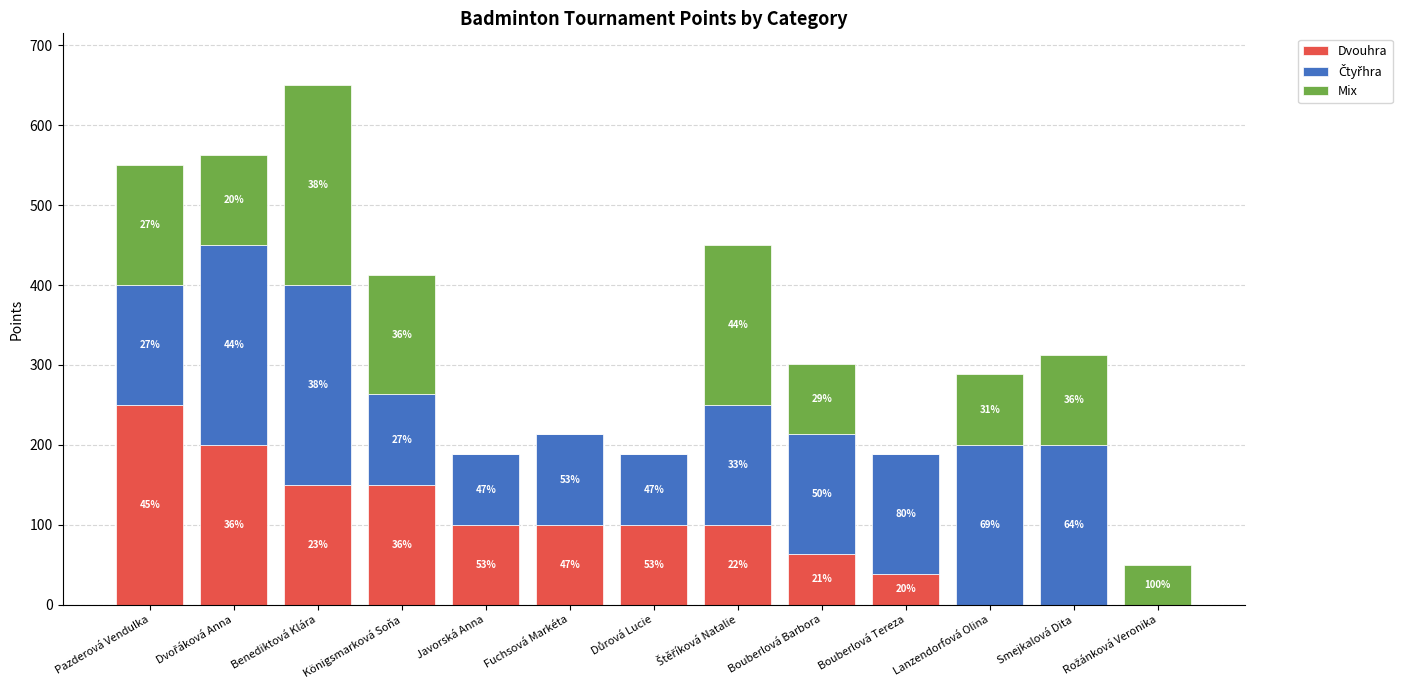

Are the bars grouped side by side (vs. stacked)?

No